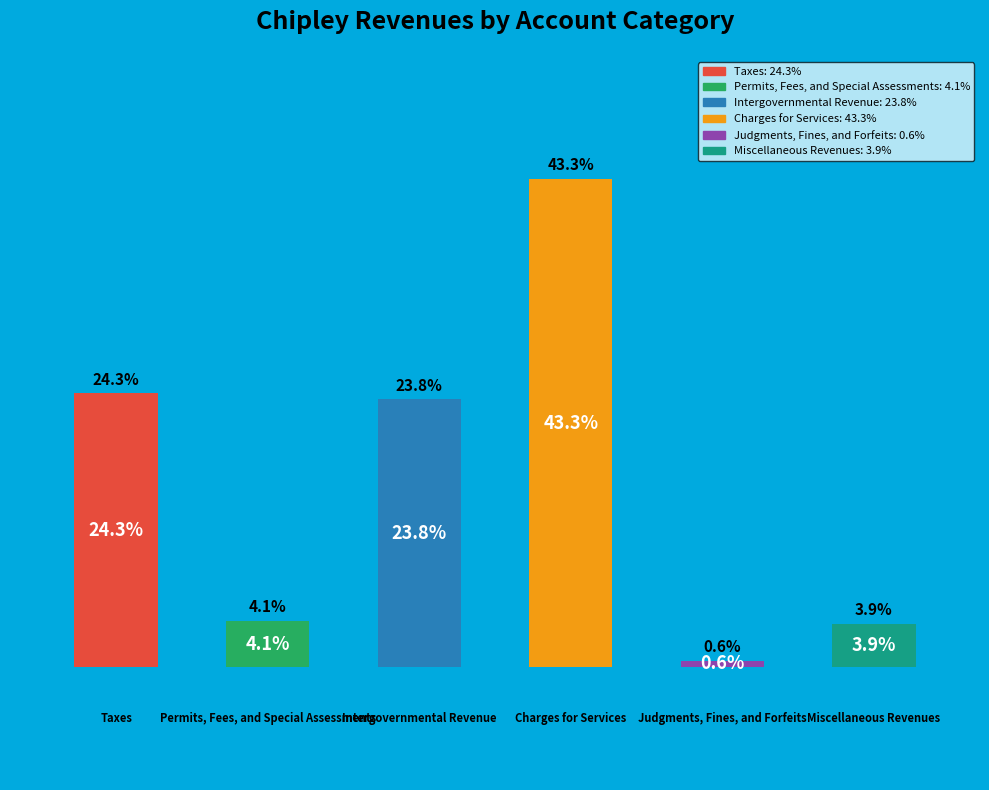

Are the bars horizontal?

No